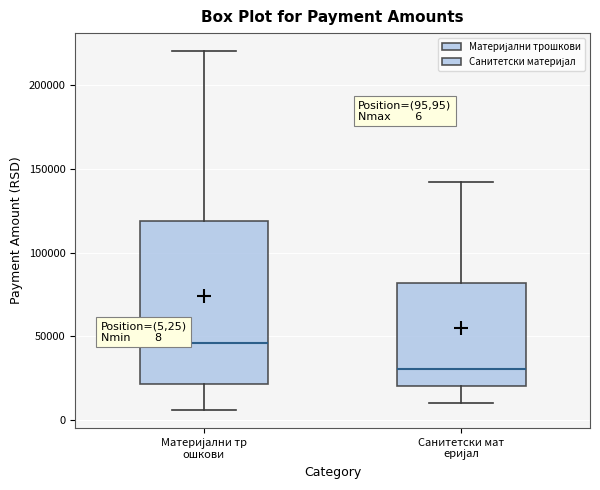

Comparing the boxes themselves (not the whiskers), which one is the tallest?

Материјални тр ошкови